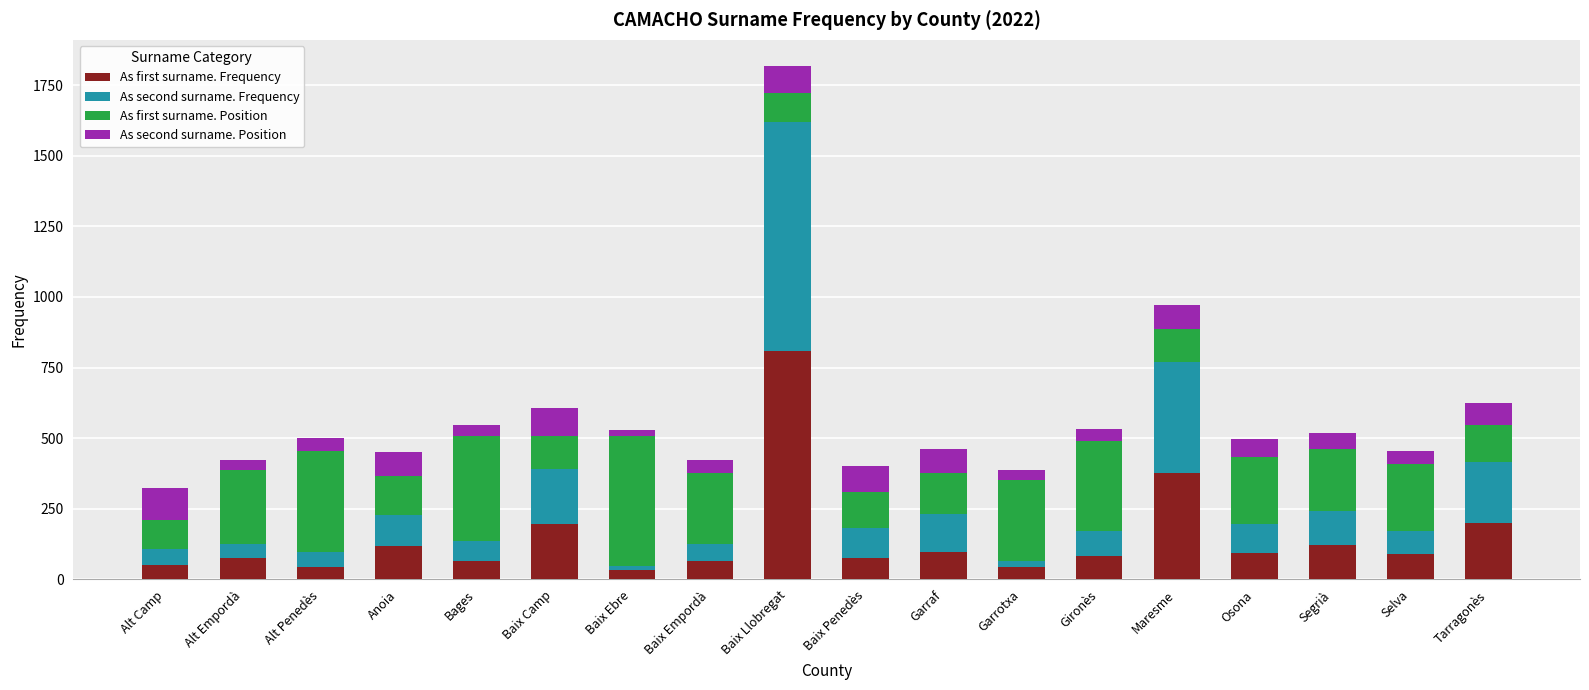

Is it true that As first surname. Frequency equals 43 at Garrotxa?

True